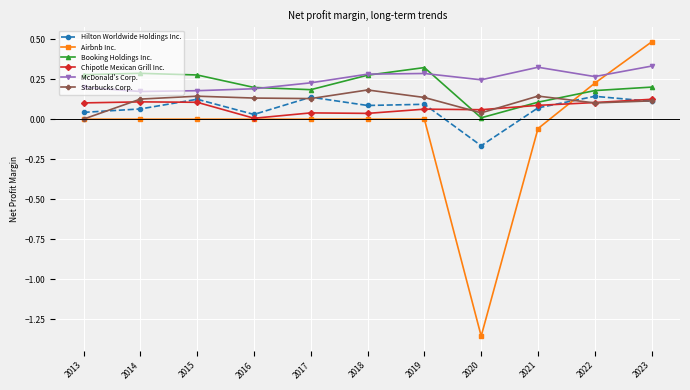

True or false: McDonald's Corp. has more than 1 points higher than both neighbors.

True